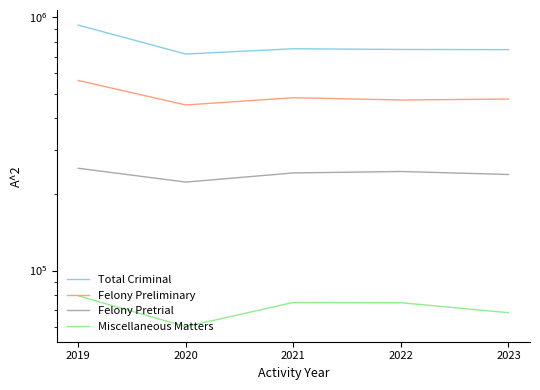

What is the average value of the Felony Pretrial series?

241034